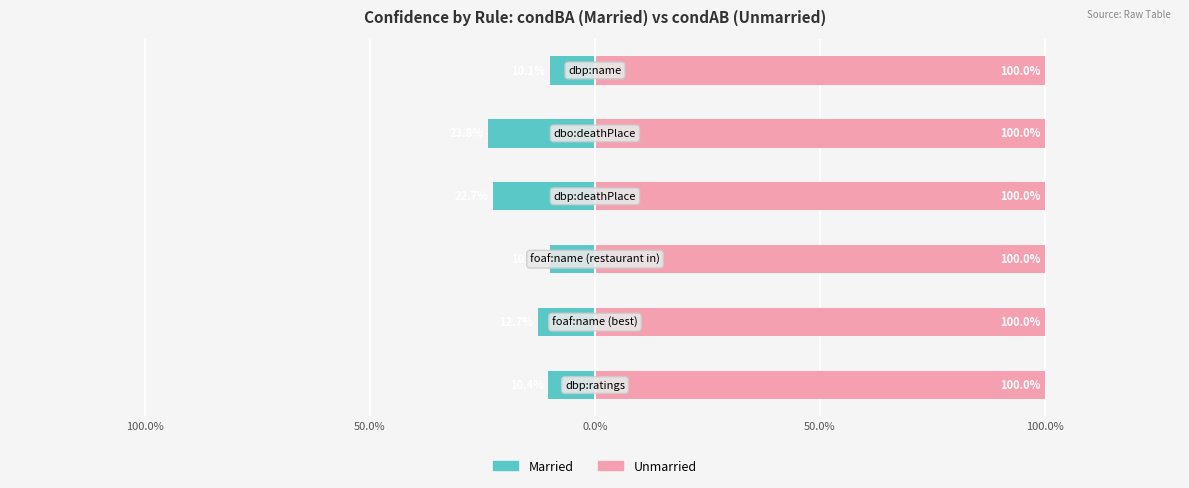

The Married series shows -12.7 at 50.0%. True or false?

True